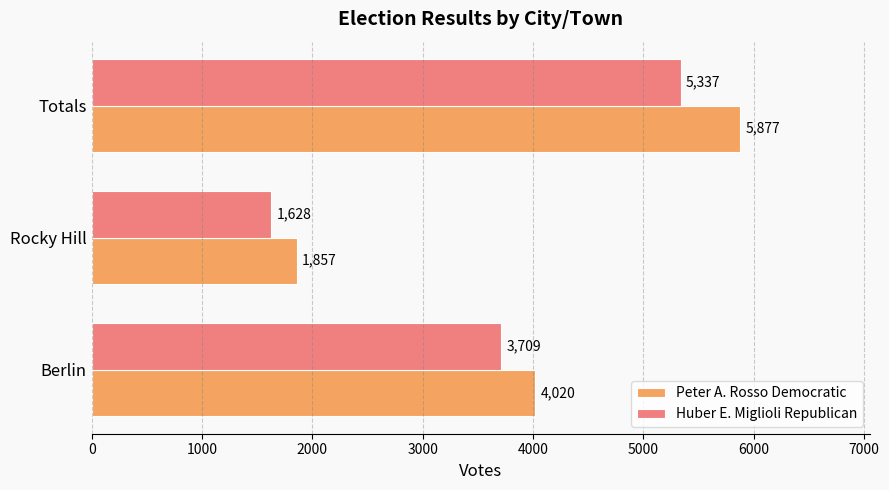

What is the minimum value for Huber E. Miglioli Republican?

1628